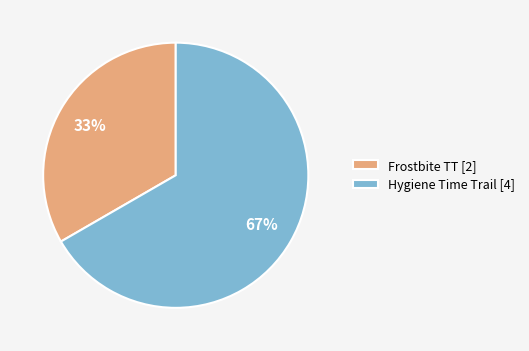

To the nearest percent, what is the combined percentage of Hygiene Time Trail [4] and Frostbite TT [2]?

100%